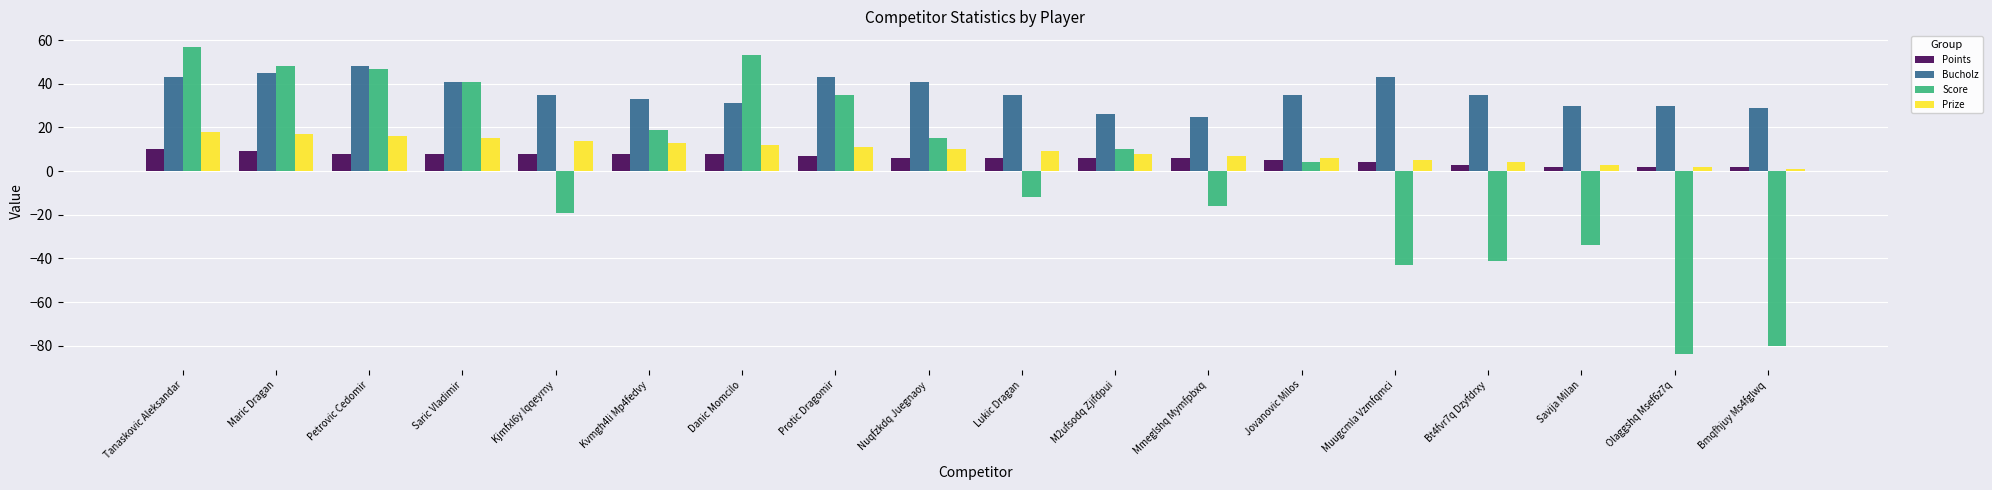

What is the total value across all series at Nuqfzkdq Juegnaoy?

72